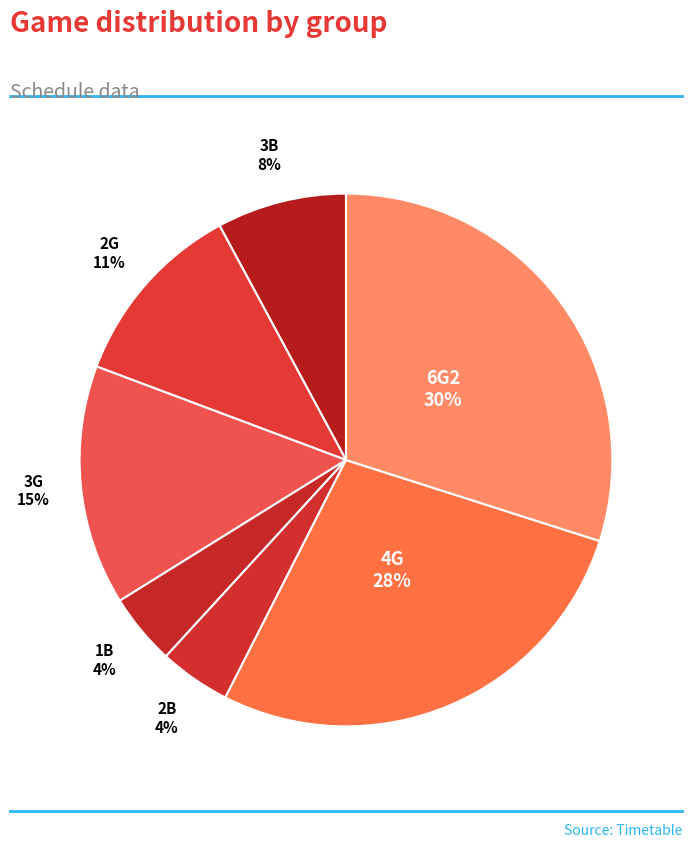

How many slices are in this pie chart?

7